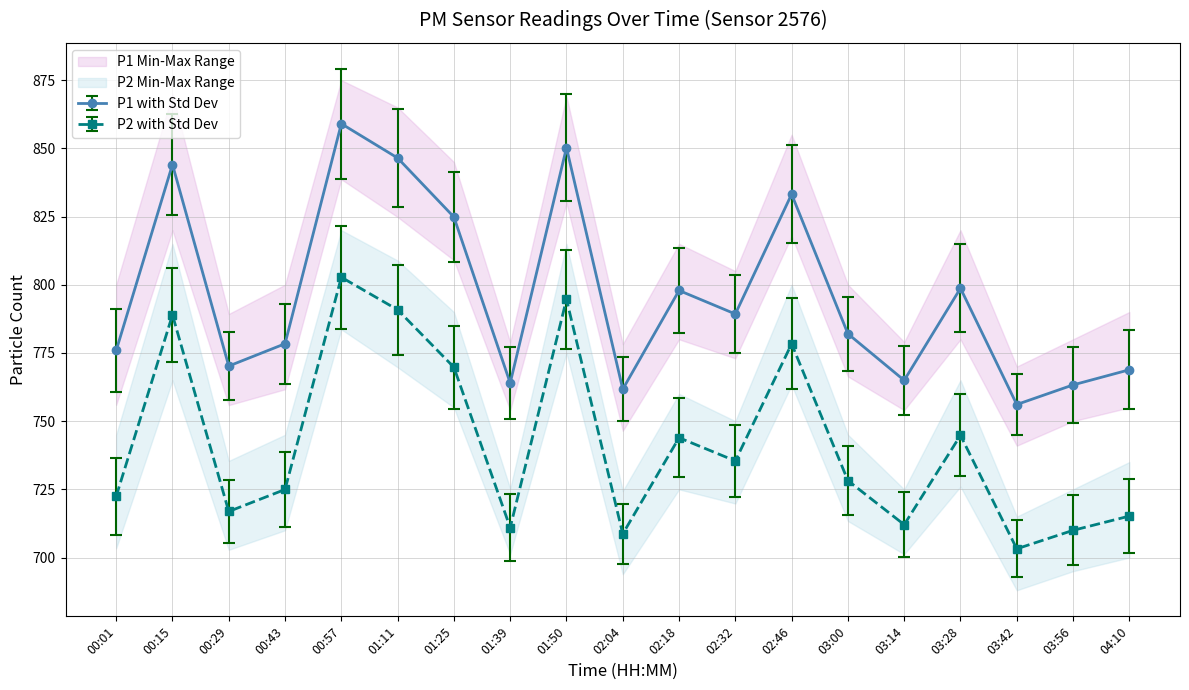

What is the sum of all P1 values?

15129.1